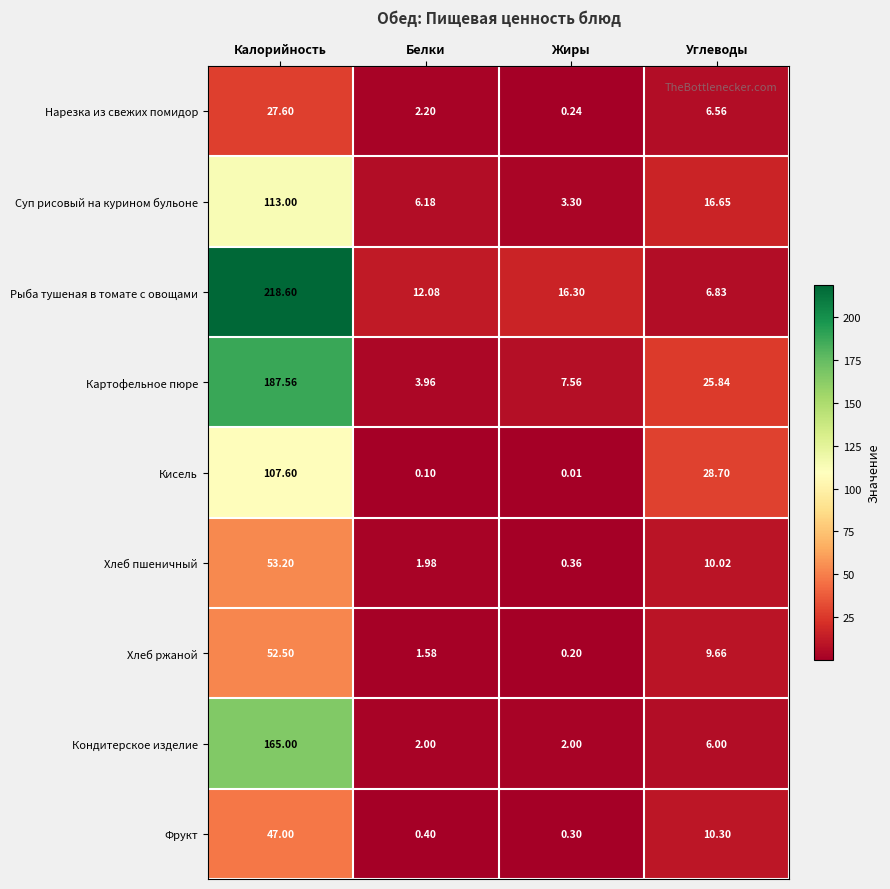

At which label does Нарезка из свежих помидор reach its minimum?

Жиры